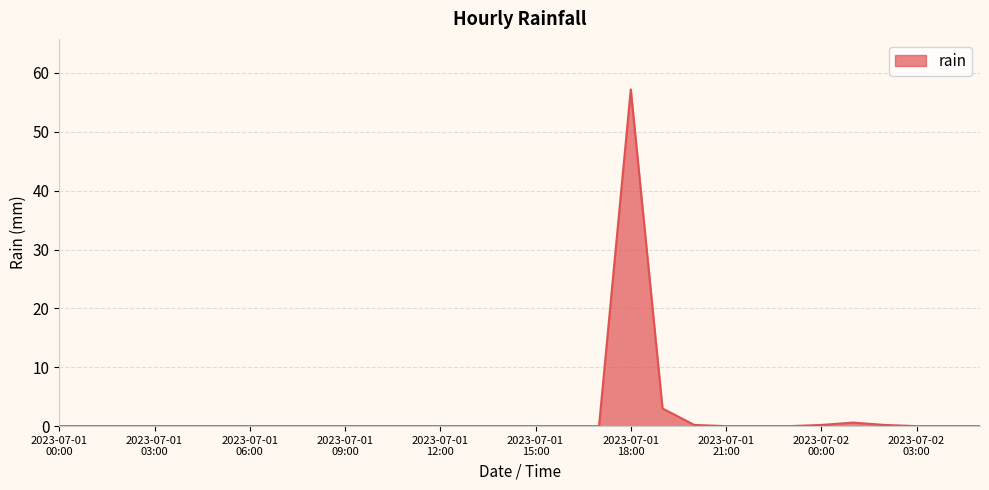

How many distinct data groups are displayed?

1